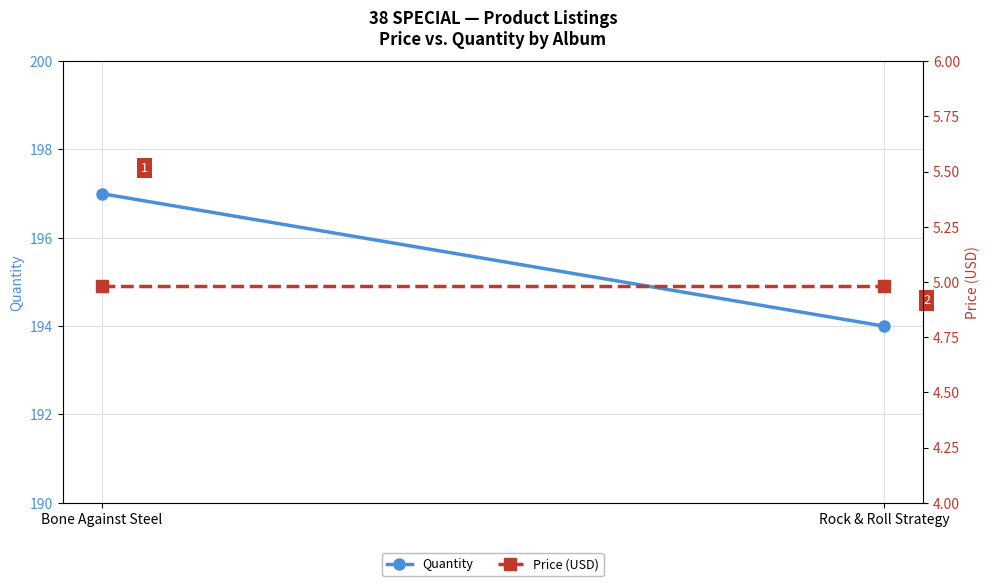

The Quantity series shows 107.5 at Rock & Roll Strategy. True or false?

False